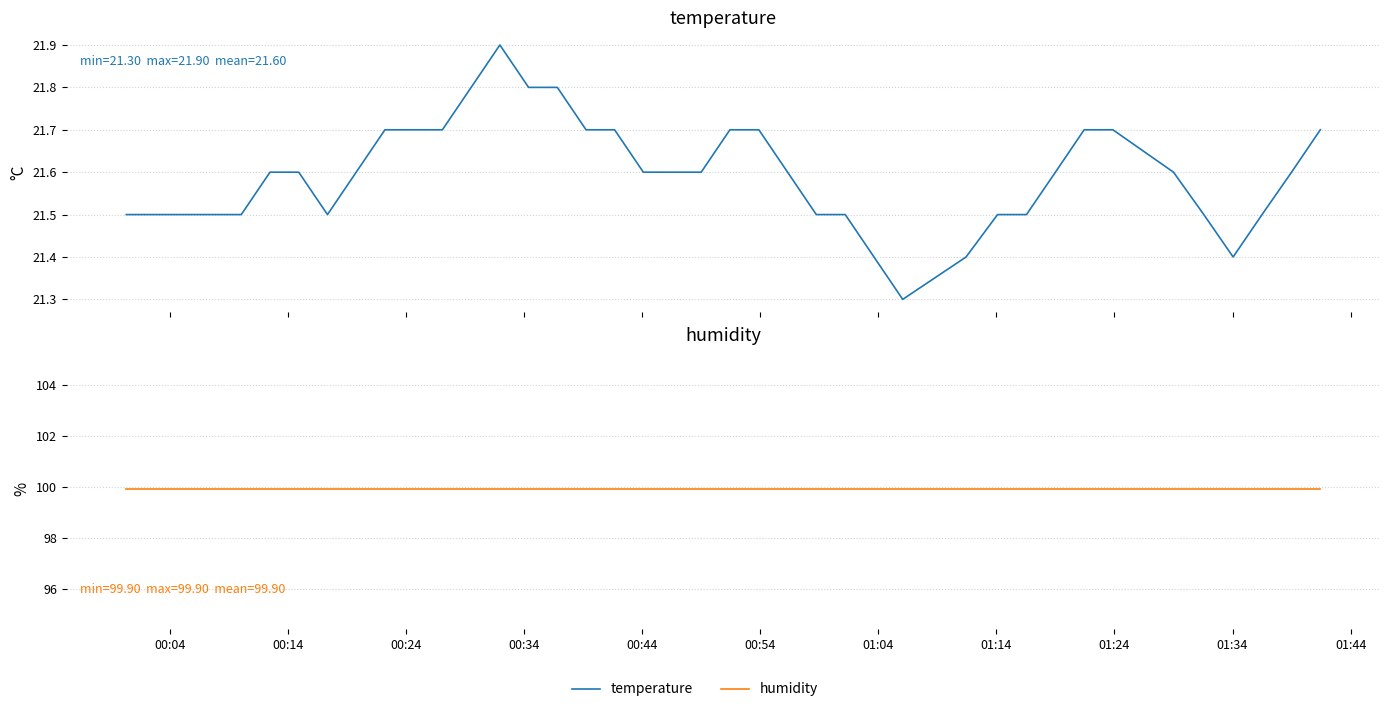

In temperature, how many points are lower than both neighbors (excluding endpoints)?

3